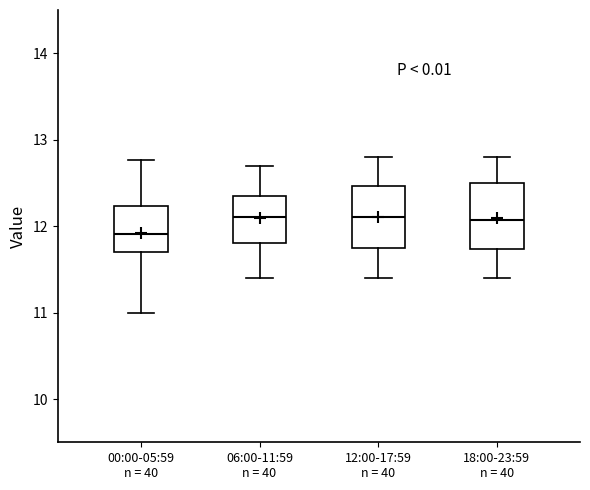

Where does the median line of the box for 18:00-23:59 n = 40 sit on the y-axis? The values are not printed on the chart, so give them approximately, as read against the axis.

12.1